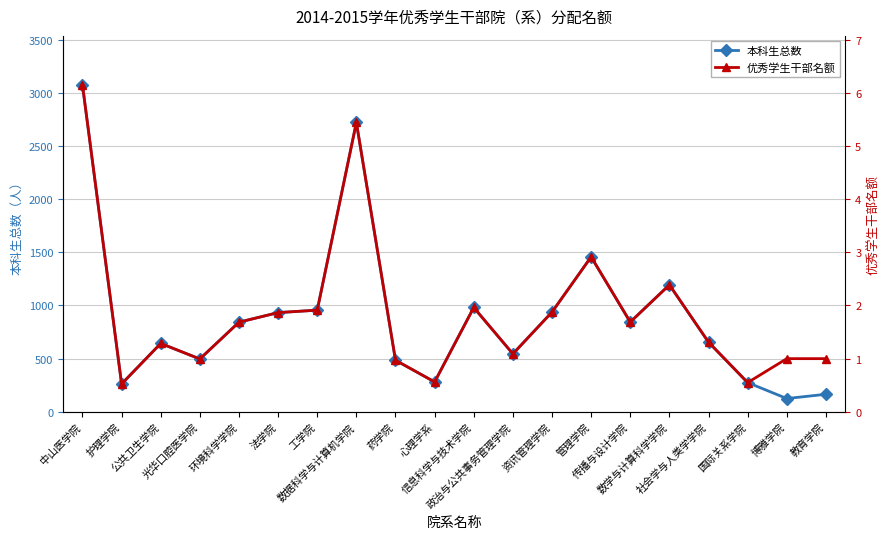

True or false: 优秀学生干部名额 has more than 1 interior local peaks.

True